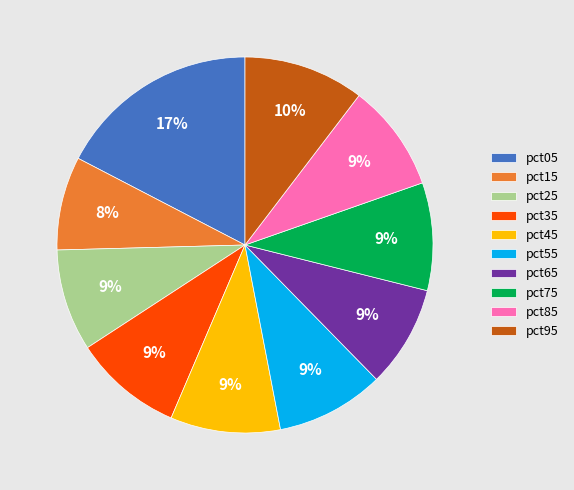

Does pct85 account for over 50% of the chart?

No